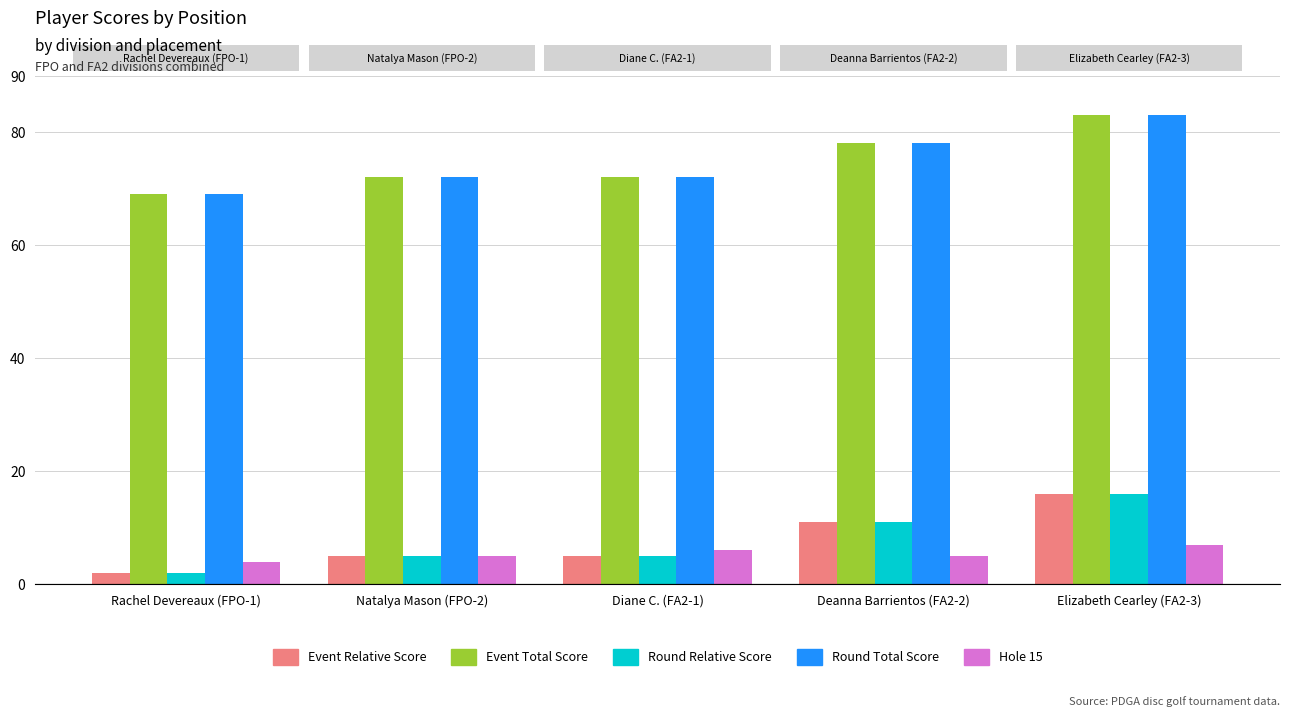

What is the lowest value of the Event Total Score series?

69